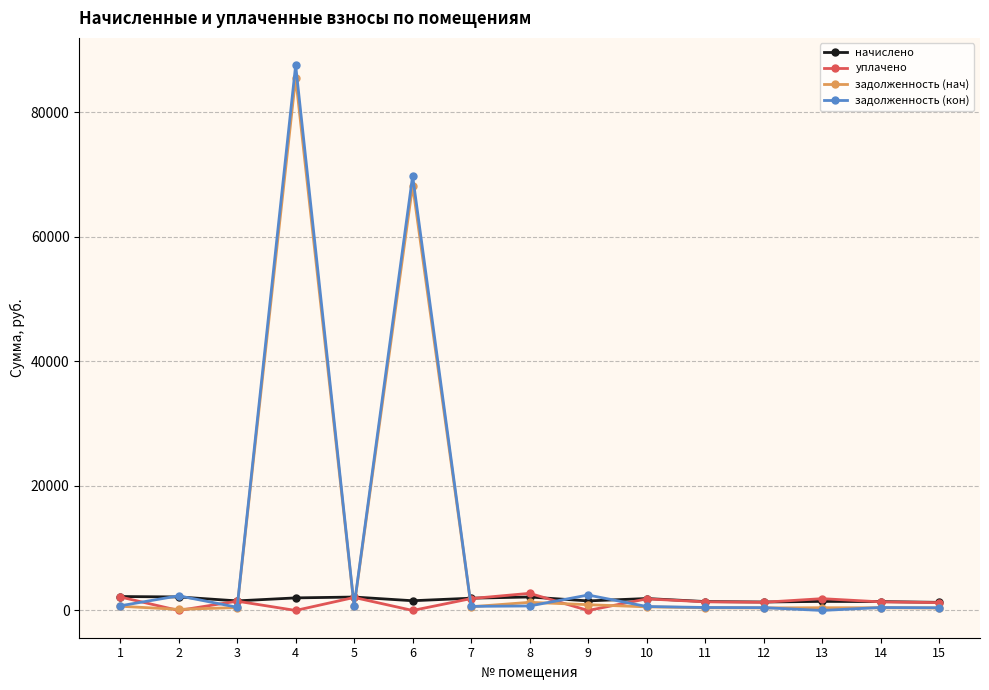

Which series has the widest spread of values?

задолженность (кон)